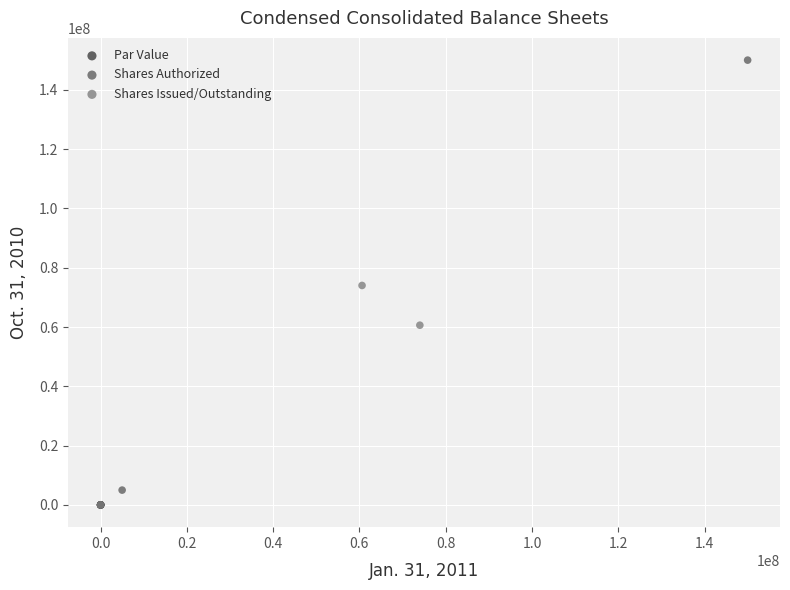

Which series reaches the maximum Y coordinate?

Shares Authorized